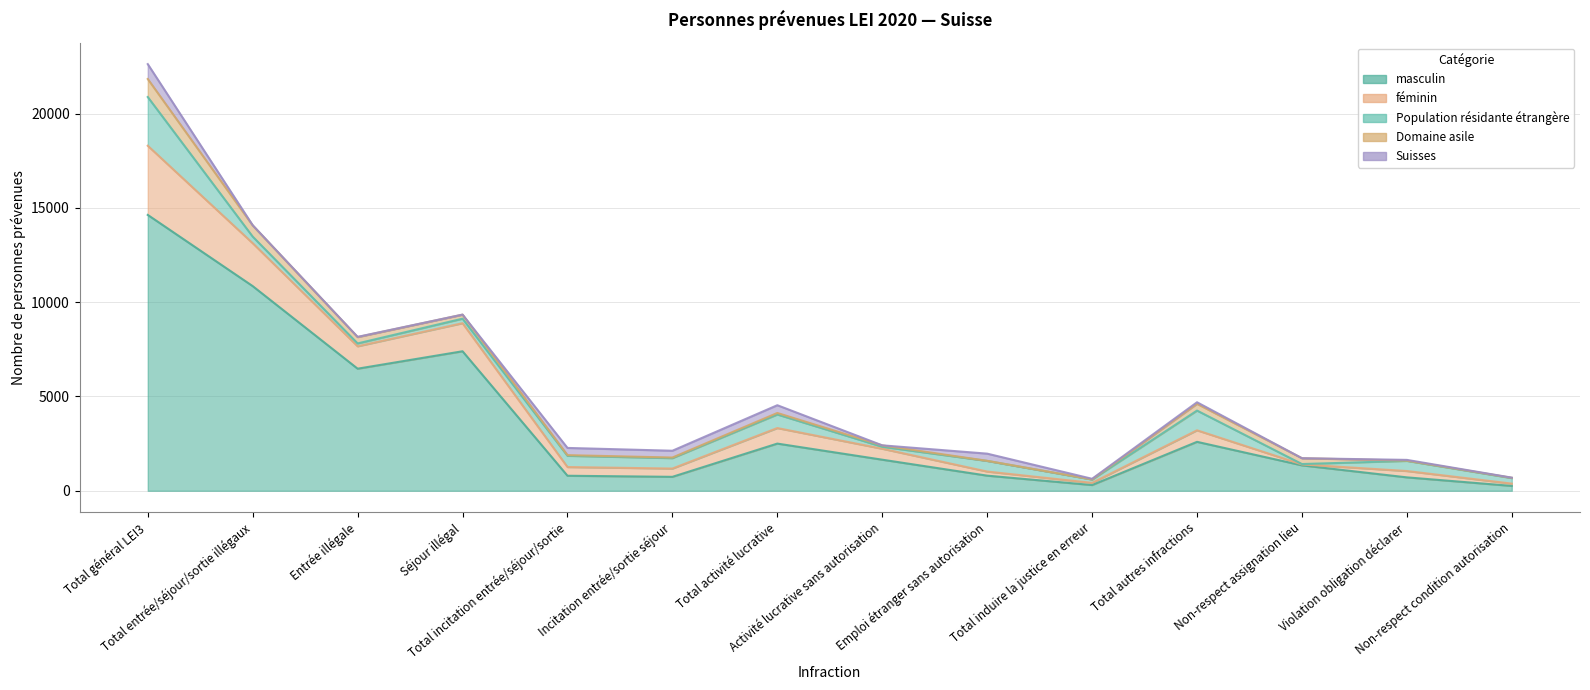

The Population résidante étrangère series shows 21 at Non-respect assignation lieu. True or false?

True